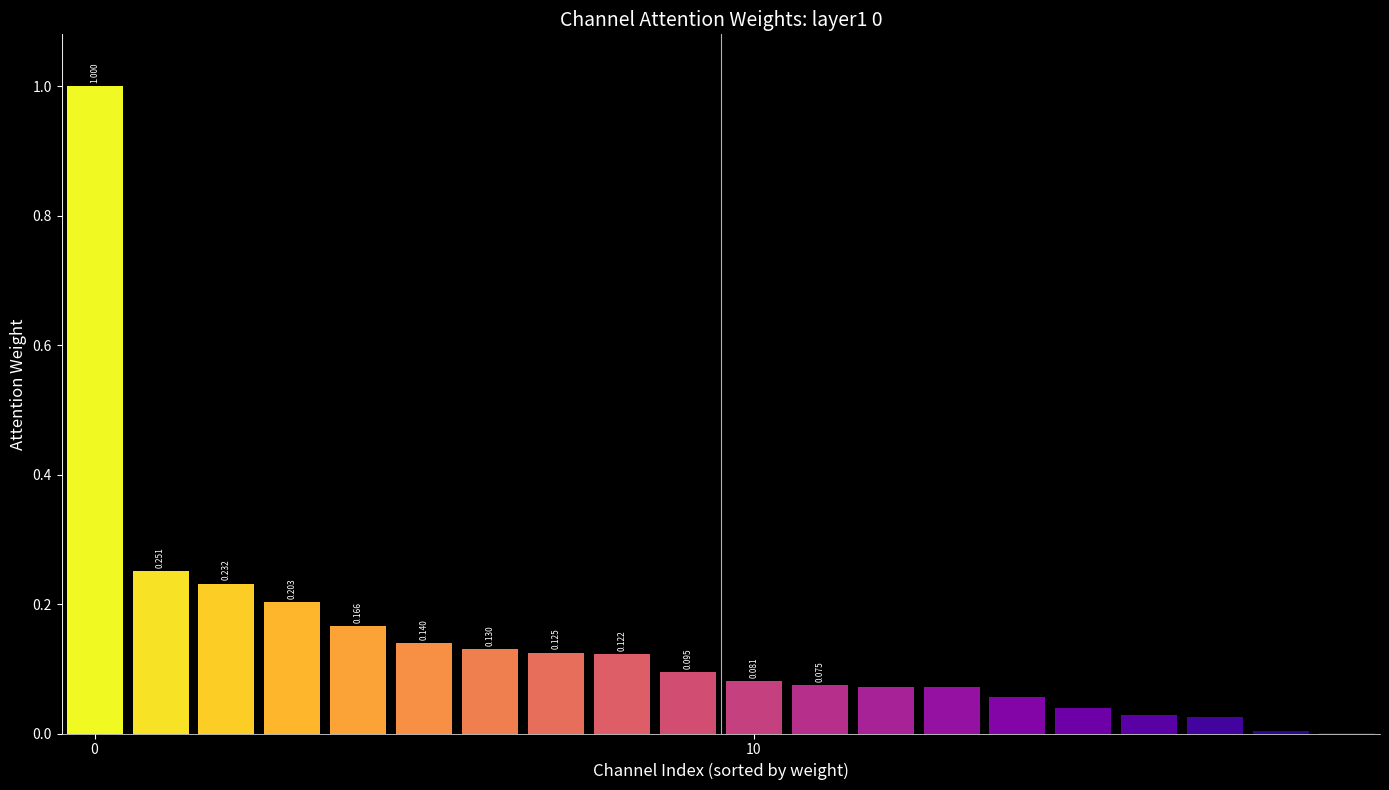

Where is the data nearest to the value 0?

19